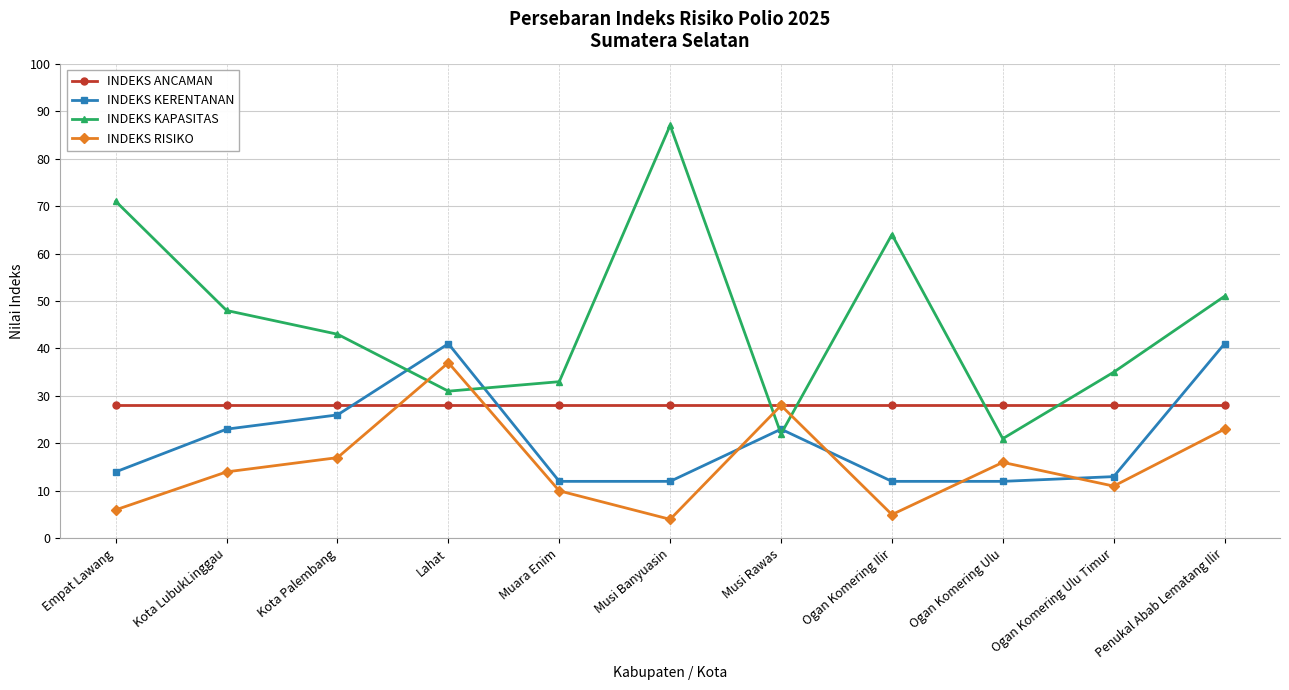

What is the value of the INDEKS ANCAMAN point at the 3rd from the left?

28